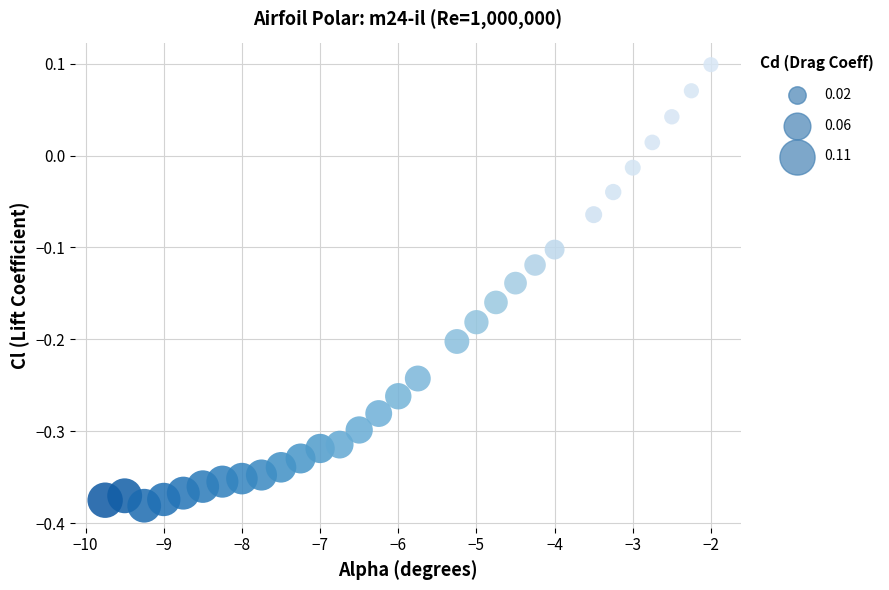

What is the range of Y values (max minus min)?

0.5